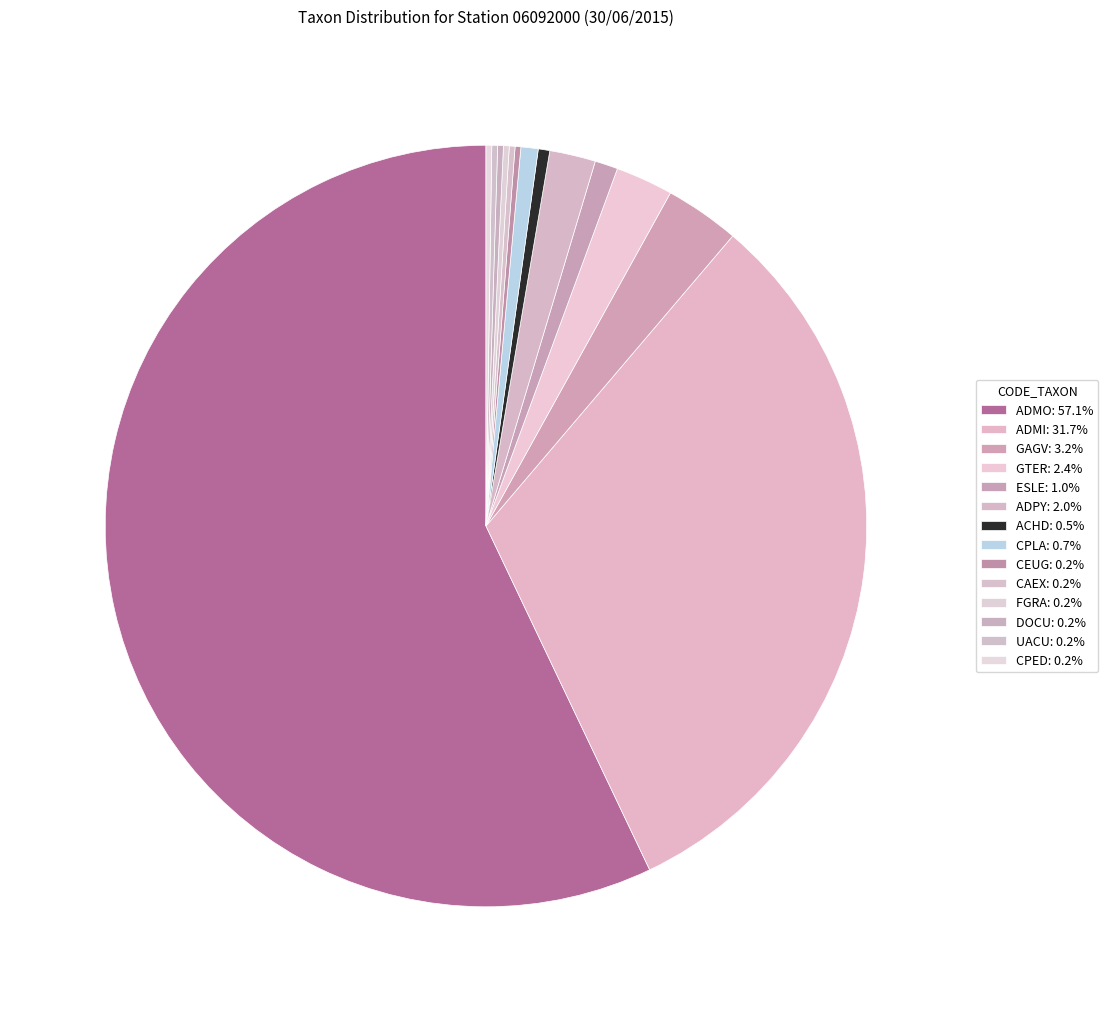

What is the smallest slice in the pie chart?

CEUG